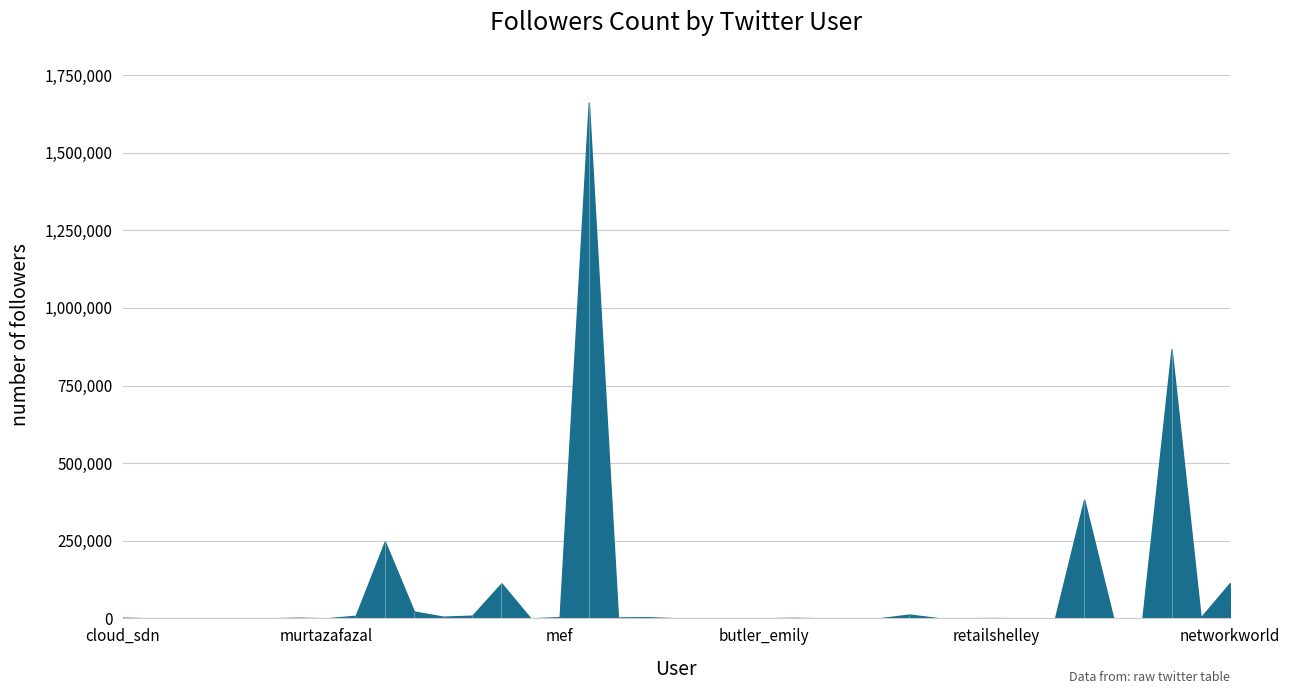

What is the difference between the values at equinix and capacitymedia?

13718